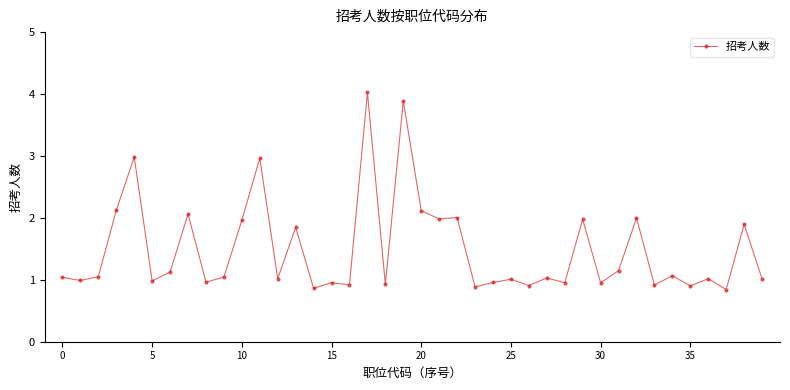

What is the minimum value shown in the chart?

0.8